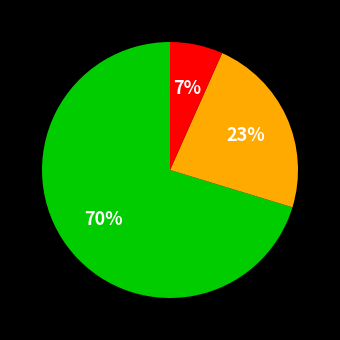

To the nearest percent, what is the average slice percentage?

33%